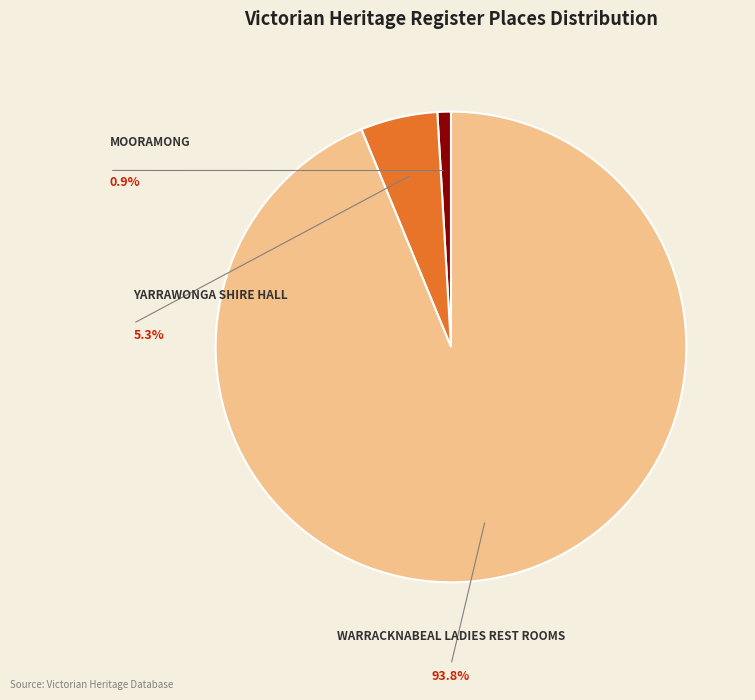

What is the change in value from YARRAWONGA SHIRE HALL to WARRACKNABEAL LADIES REST ROOMS?

+197398